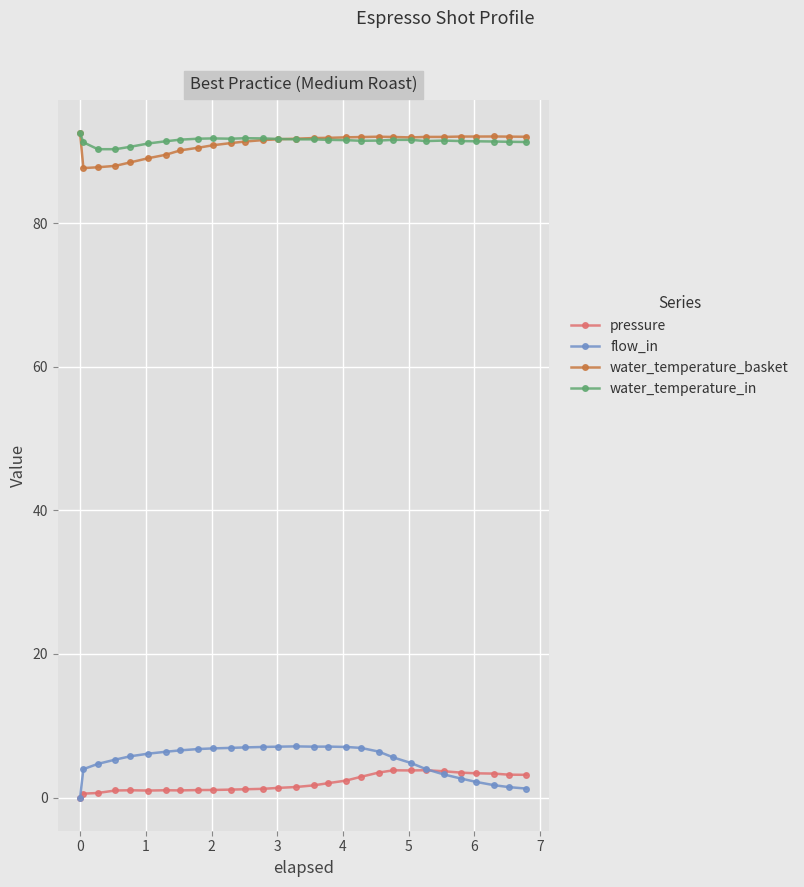

Which series has the largest range (max minus min)?

flow_in